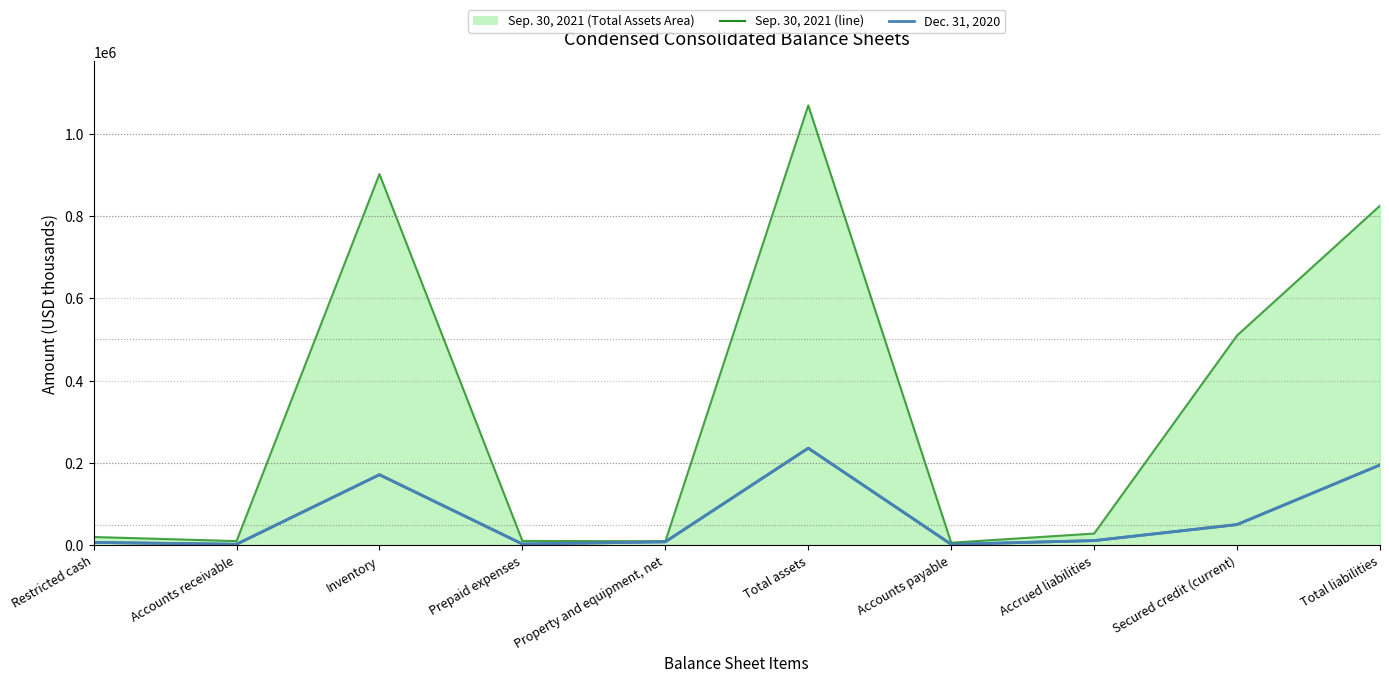

Where does the Dec. 31, 2020 series first go above 11181?

Inventory